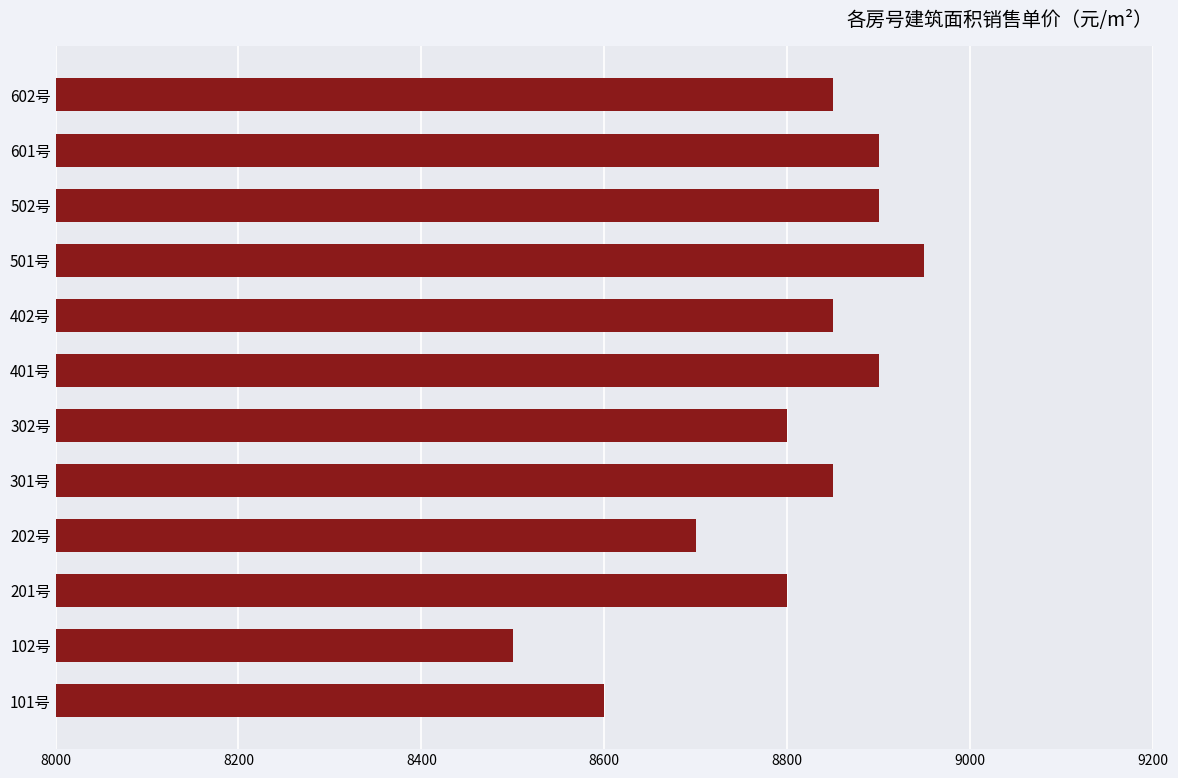

True or false: the data shows 8900 at 601号.

True